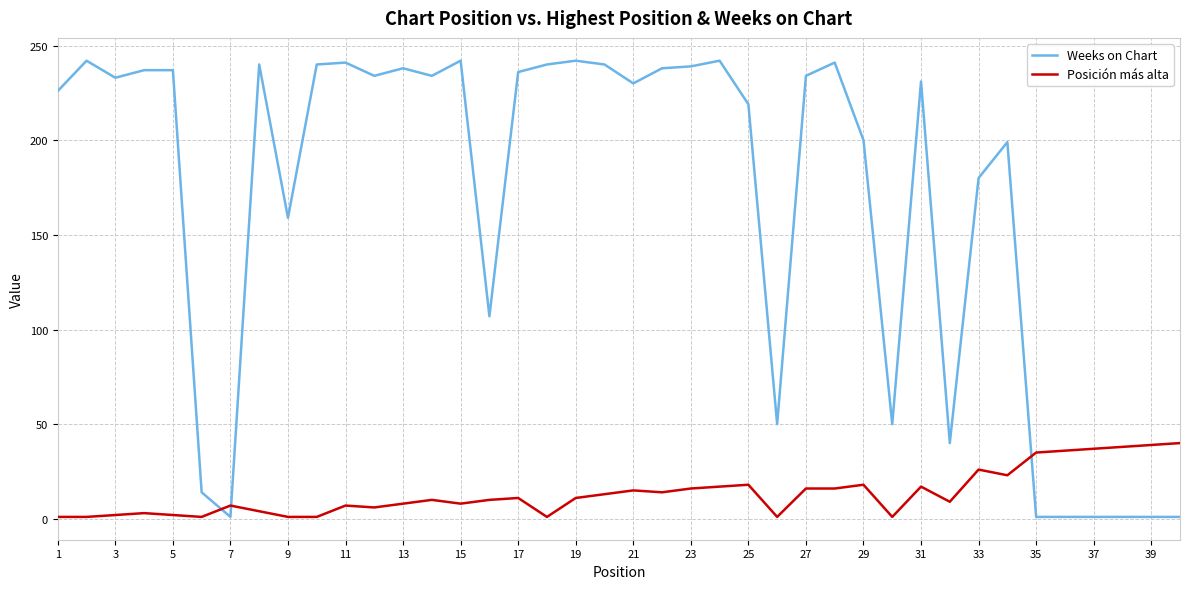

True or false: Posición más alta and Weeks on Chart cross at least once.

True